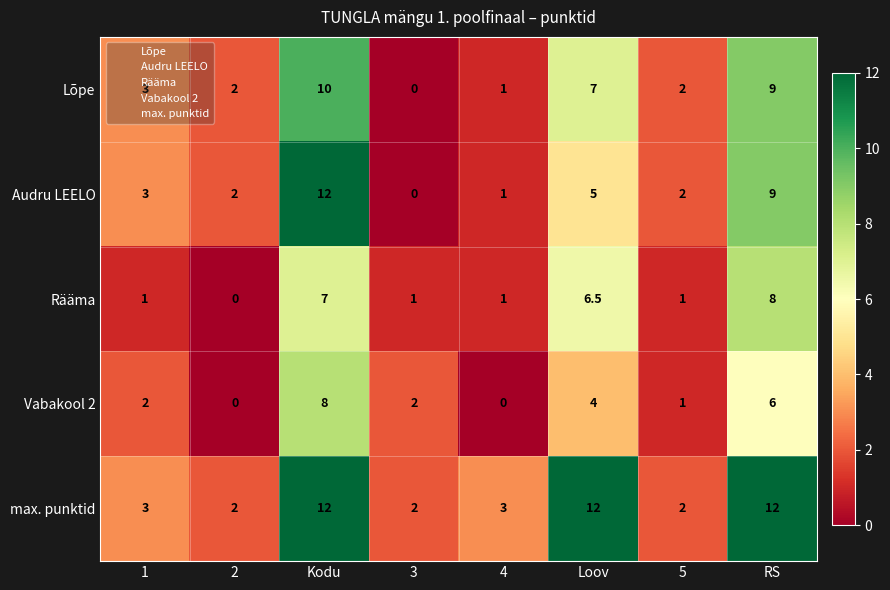

The value of Lõpe at 2 is 3.2. True or false?

False